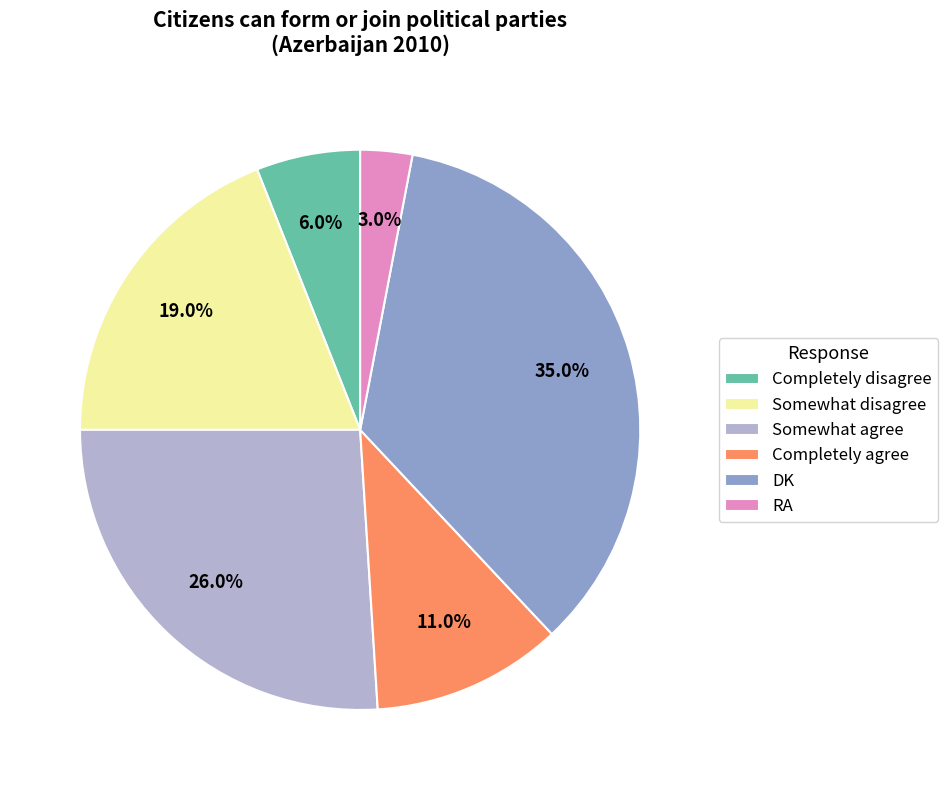

Count the number of slices in the pie.

6